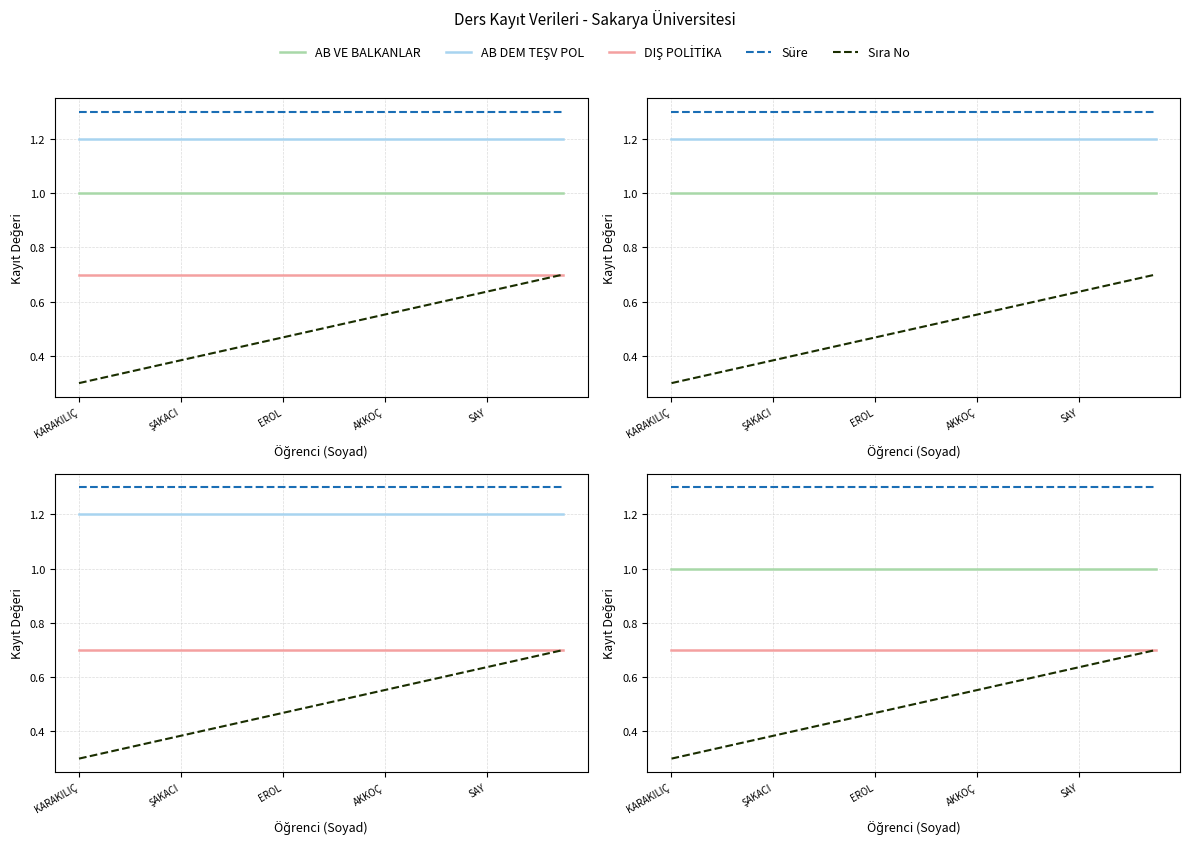

Where is DIŞ POLİTİKA nearest to the value 0?

KARAKILIÇ